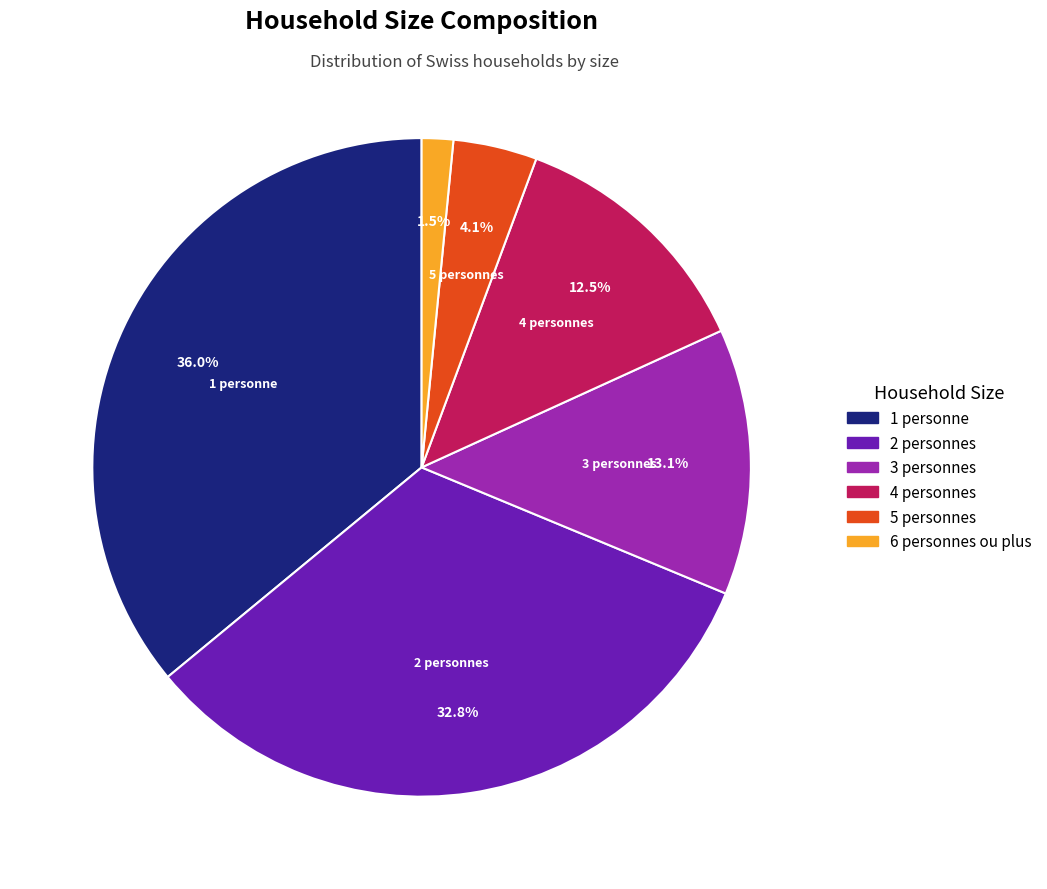

What is the ratio of the value at 2 personnes to the value at 1 personne?

0.9